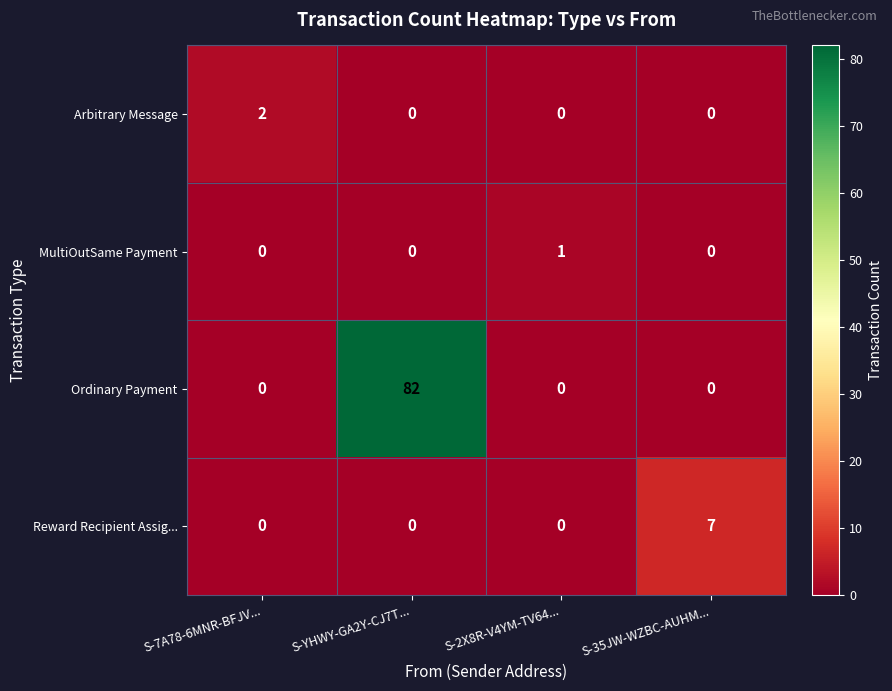

At which category is the sum across all series the highest?

S-YHWY-GA2Y-CJ7T...